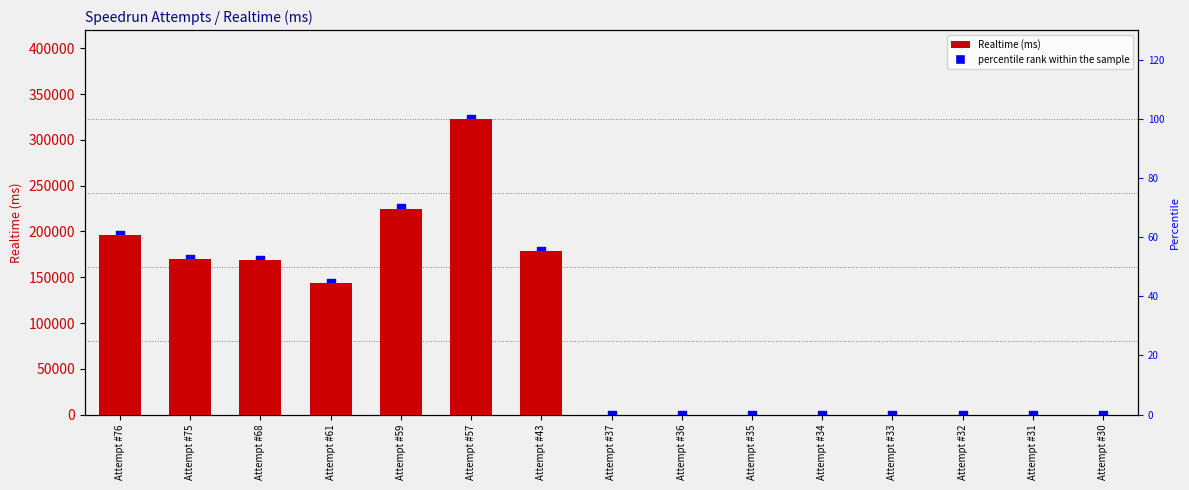

At which category is the sum across all series the highest?

Attempt #57